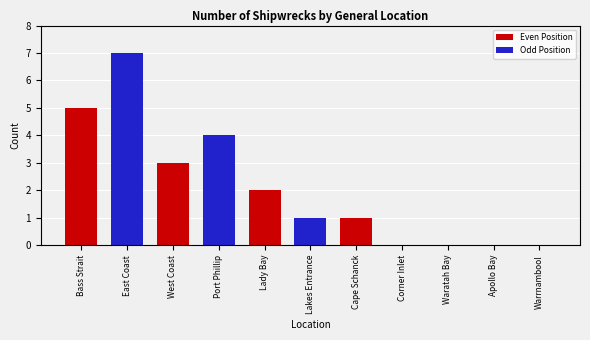

What is the change in value from Bass Strait to Lakes Entrance?

-4